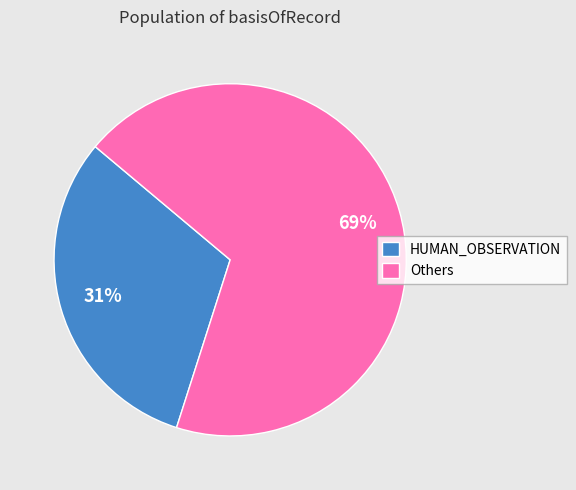

Combined, do HUMAN_OBSERVATION and Others account for over 50%?

Yes